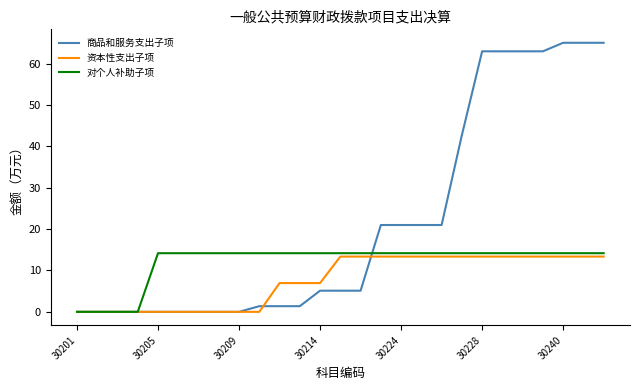

Which series has the widest spread of values?

商品和服务支出子项